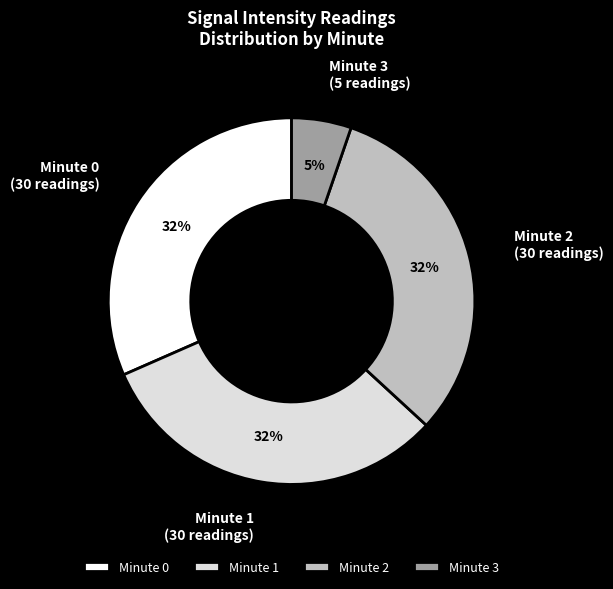

The Minute 2 slice represents 32% of the pie. True or false?

True